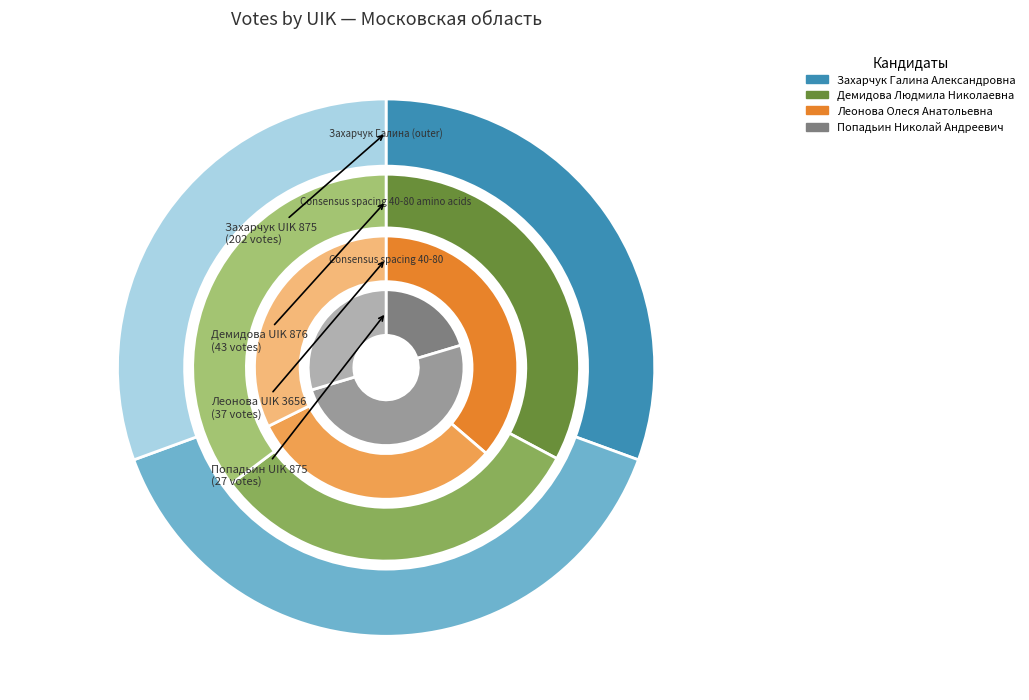

True or false: 876 accounts for 35% of the total.

True